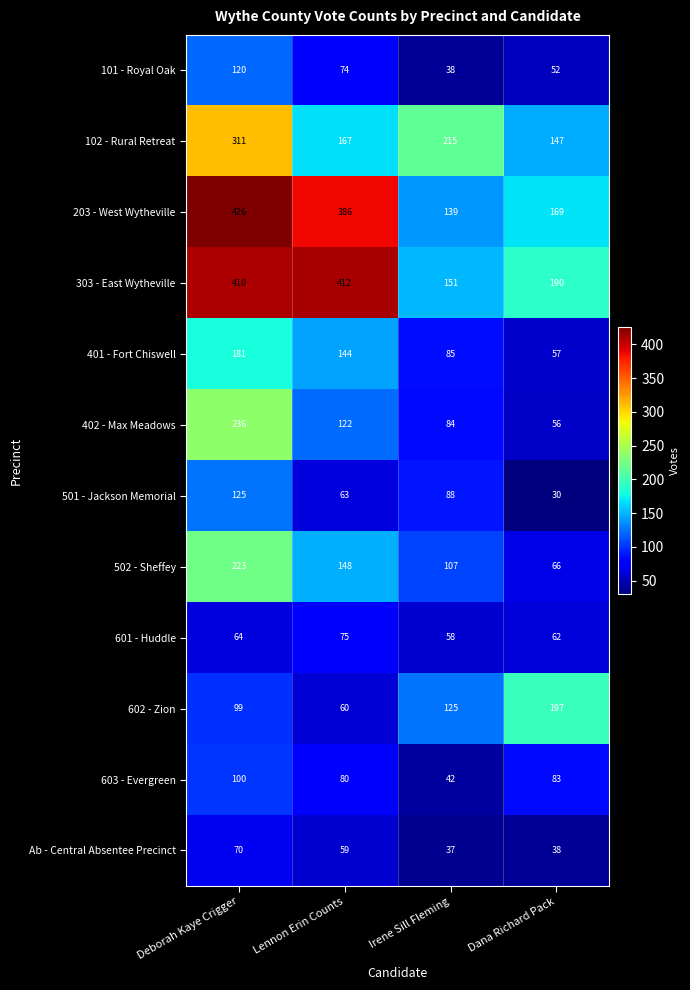

What is the difference between the 502 - Sheffey values at Lennon Erin Counts and Dana Richard Pack?

82